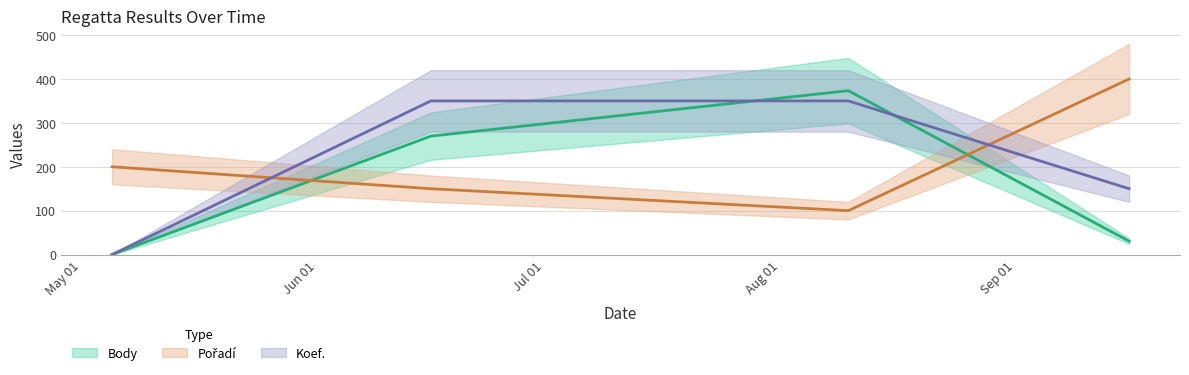

Does the chart have visible grid lines?

Yes